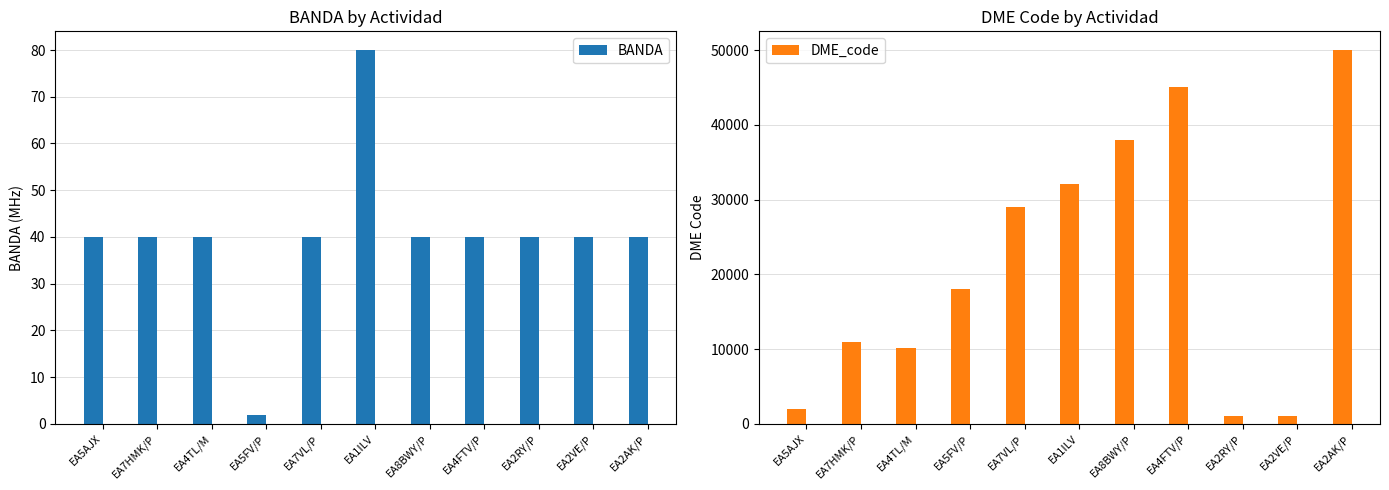

At which label does BANDA first exceed 40?

EA1ILV